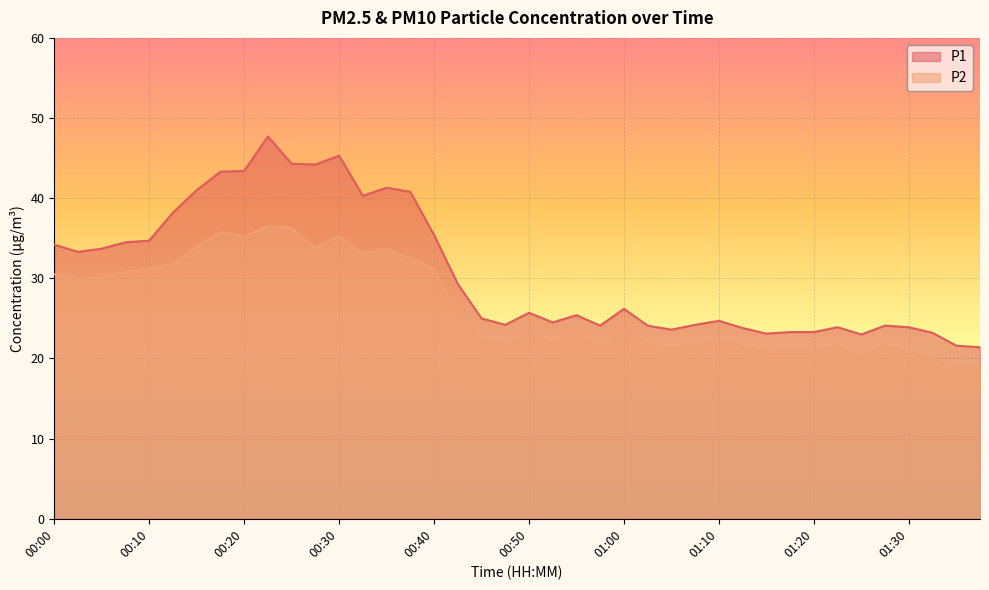

True or false: P2 and P1 intersect in this chart.

False